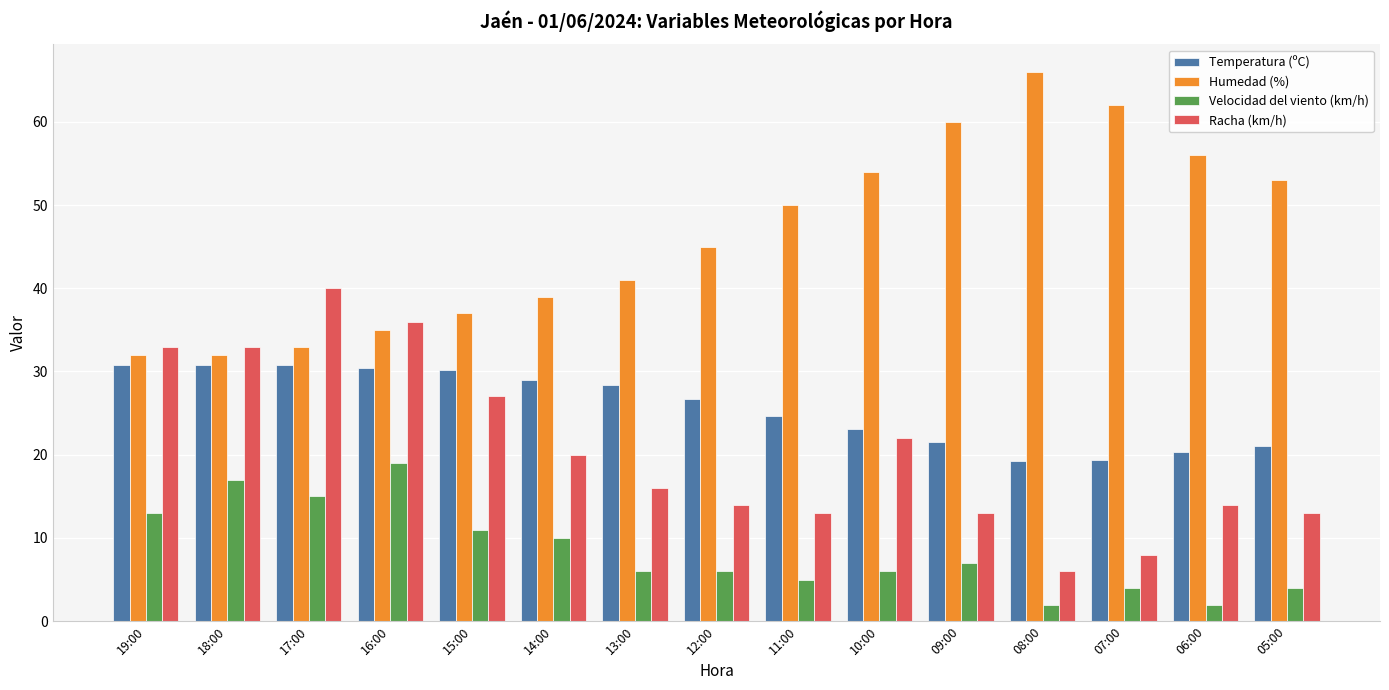

What is the average value of the Humedad (%) series?

46.3